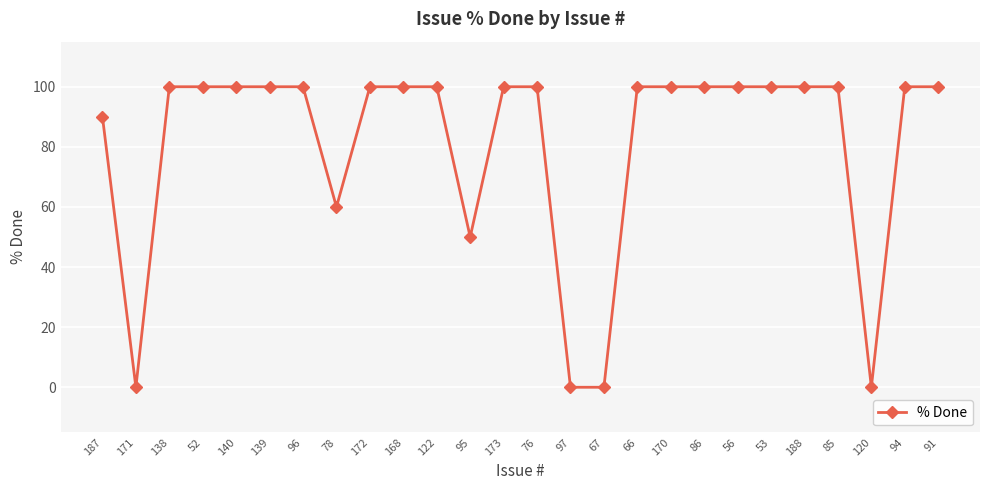

What is the value of the 7th point from the left?

100